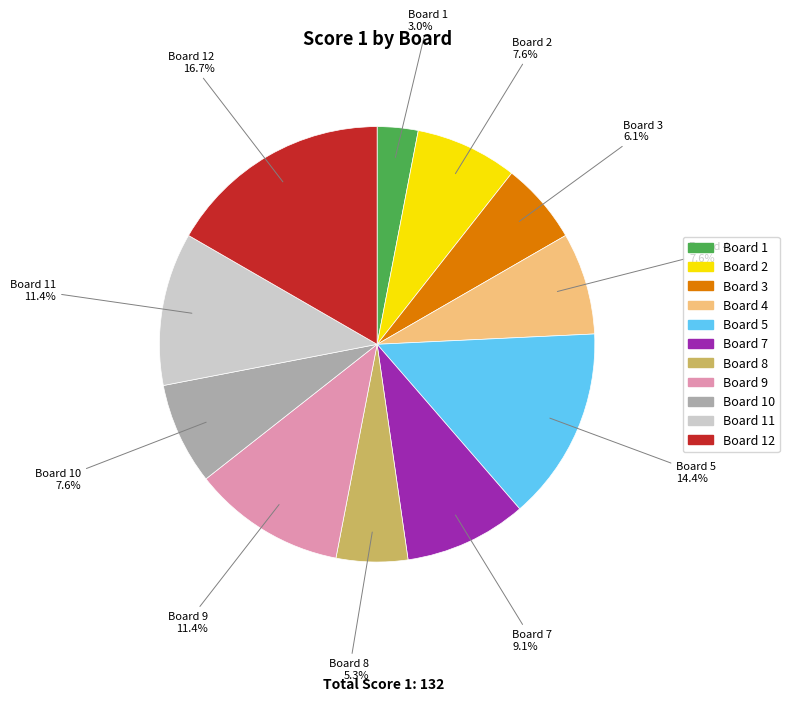

Is there any slice that represents more than half of the pie?

No